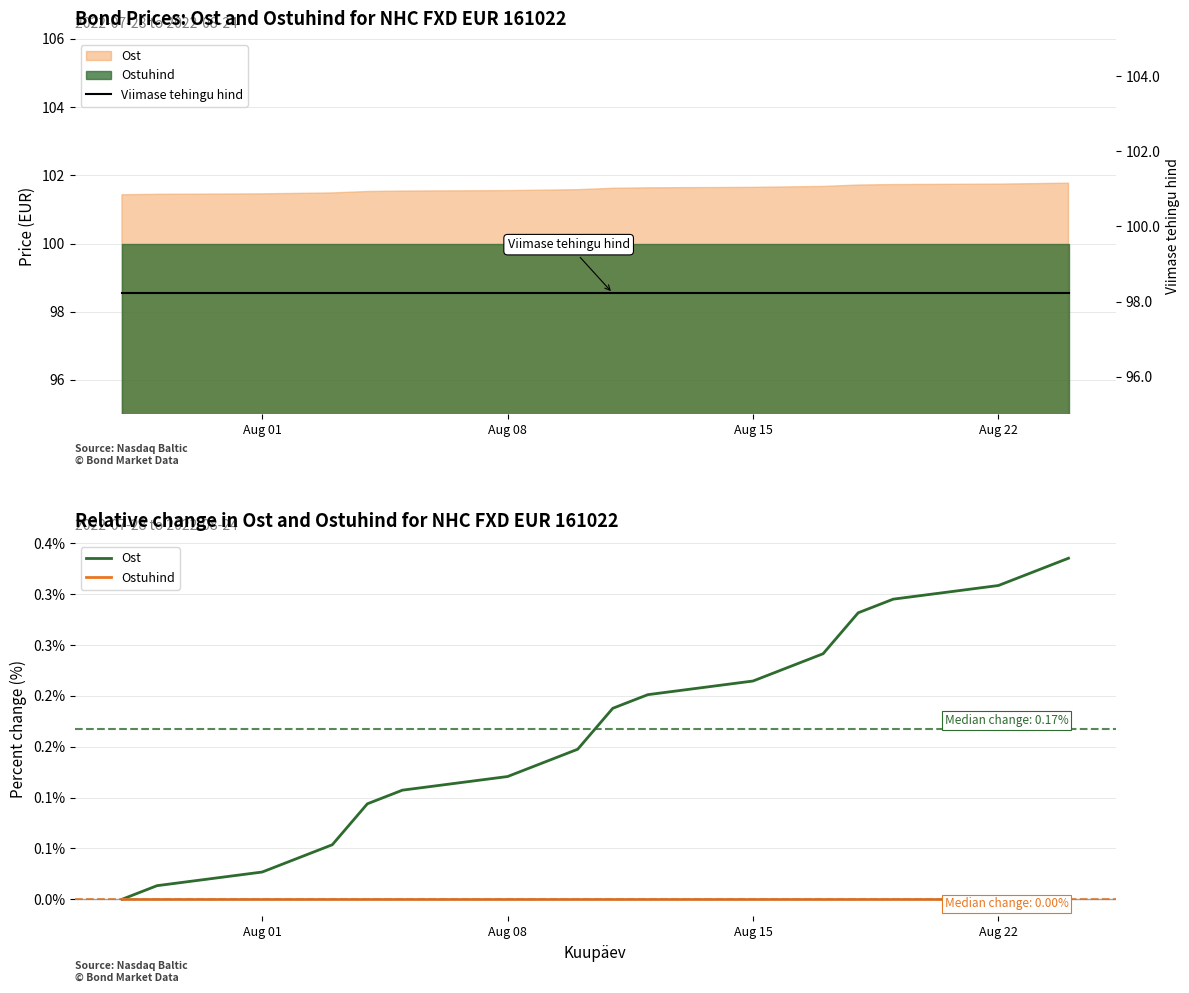

What is the label of the 13th point from the right?

Aug 08